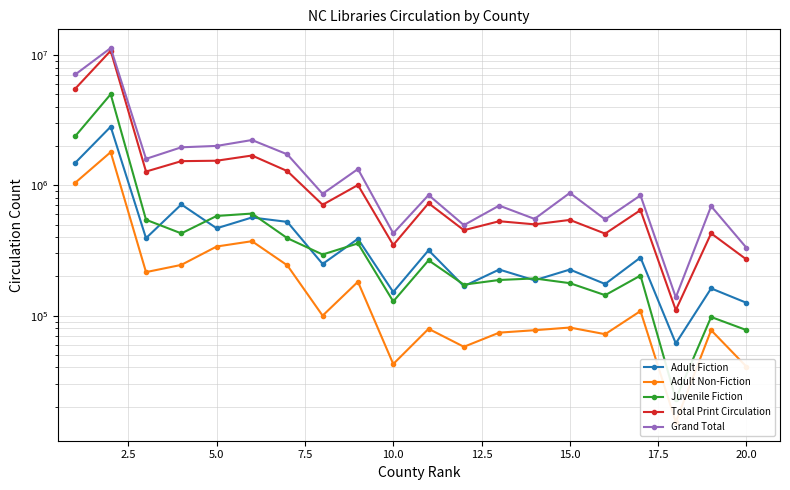

Rank the series by their maximum value, from lowest to highest.

Adult Non-Fiction, Adult Fiction, Juvenile Fiction, Total Print Circulation, Grand Total